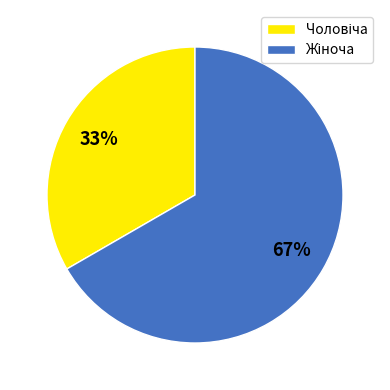

To the nearest percent, what is the average slice percentage?

50%